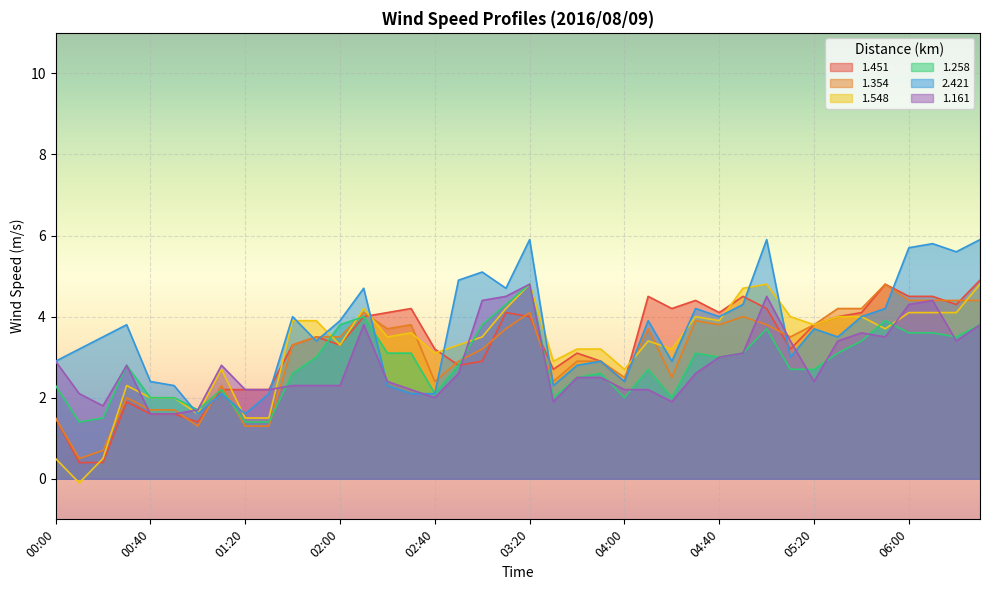

Reading left to right, list all the values displayed in this chart.

1.451: 00:00=1.5	00:10=0.4	00:20=0.4	00:30=1.9	00:40=1.6	00:50=1.6	01:00=1.4	01:10=2.2	01:20=2.2	01:30=2.2	01:40=3.3	01:50=3.5	02:00=3.3	02:10=4.0	02:20=4.1	02:30=4.2	02:40=3.2	02:50=2.8	03:00=2.9	03:10=4.1	03:20=4.0	03:30=2.7	03:40=3.1	03:50=2.9	04:00=2.4	04:10=4.5	04:20=4.2	04:30=4.4	04:40=4.1	04:50=4.5	05:00=4.2	05:10=3.2	05:20=3.8	05:30=4.0	05:40=4.1	05:50=4.8	06:00=4.5	06:10=4.5	06:20=4.3	06:30=4.9
1.354: 00:00=1.5	00:10=0.5	00:20=0.7	00:30=2.0	00:40=1.7	00:50=1.7	01:00=1.3	01:10=2.3	01:20=1.3	01:30=1.3	01:40=3.3	01:50=3.5	02:00=3.5	02:10=4.1	02:20=3.7	02:30=3.8	02:40=2.4	02:50=2.9	03:00=3.2	03:10=3.7	03:20=4.1	03:30=2.4	03:40=2.9	03:50=2.9	04:00=2.5	04:10=3.7	04:20=2.5	04:30=3.9	04:40=3.8	04:50=4.0	05:00=3.8	05:10=3.5	05:20=3.8	05:30=4.2	05:40=4.2	05:50=4.8	06:00=4.4	06:10=4.4	06:20=4.4	06:30=4.4
1.548: 00:00=0.5	00:10=-0.1	00:20=0.5	00:30=2.3	00:40=2.0	00:50=2.0	01:00=1.6	01:10=2.7	01:20=1.5	01:30=1.5	01:40=3.9	01:50=3.9	02:00=3.3	02:10=4.2	02:20=3.5	02:30=3.6	02:40=3.1	02:50=3.3	03:00=3.5	03:10=4.2	03:20=4.8	03:30=2.9	03:40=3.2	03:50=3.2	04:00=2.7	04:10=3.4	04:20=3.2	04:30=4.0	04:40=3.9	04:50=4.7	05:00=4.8	05:10=4.0	05:20=3.8	05:30=4.0	05:40=4.0	05:50=3.7	06:00=4.1	06:10=4.1	06:20=4.1	06:30=4.8
1.258: 00:00=2.3	00:10=1.4	00:20=1.5	00:30=2.8	00:40=2.0	00:50=2.0	01:00=1.7	01:10=2.2	01:20=1.4	01:30=1.4	01:40=2.6	01:50=3.0	02:00=3.8	02:10=4.0	02:20=3.1	02:30=3.1	02:40=2.1	02:50=2.8	03:00=3.8	03:10=4.3	03:20=4.8	03:30=2.0	03:40=2.5	03:50=2.6	04:00=2.0	04:10=2.7	04:20=2.0	04:30=3.1	04:40=3.0	04:50=3.1	05:00=3.7	05:10=2.7	05:20=2.7	05:30=3.1	05:40=3.4	05:50=3.9	06:00=3.6	06:10=3.6	06:20=3.5	06:30=3.8
2.421: 00:00=2.9	00:10=3.2	00:20=3.5	00:30=3.8	00:40=2.4	00:50=2.3	01:00=1.6	01:10=2.1	01:20=1.6	01:30=2.1	01:40=4.0	01:50=3.4	02:00=3.9	02:10=4.7	02:20=2.3	02:30=2.1	02:40=2.1	02:50=4.9	03:00=5.1	03:10=4.7	03:20=5.9	03:30=2.3	03:40=2.8	03:50=2.9	04:00=2.4	04:10=3.9	04:20=2.9	04:30=4.2	04:40=4.0	04:50=4.3	05:00=5.9	05:10=3.0	05:20=3.7	05:30=3.5	05:40=4.0	05:50=4.2	06:00=5.7	06:10=5.8	06:20=5.6	06:30=5.9
1.161: 00:00=2.9	00:10=2.1	00:20=1.8	00:30=2.8	00:40=1.6	00:50=1.6	01:00=1.7	01:10=2.8	01:20=2.2	01:30=2.2	01:40=2.3	01:50=2.3	02:00=2.3	02:10=3.8	02:20=2.4	02:30=2.2	02:40=2.0	02:50=2.6	03:00=4.4	03:10=4.5	03:20=4.8	03:30=1.9	03:40=2.5	03:50=2.5	04:00=2.2	04:10=2.2	04:20=1.9	04:30=2.6	04:40=3.0	04:50=3.1	05:00=4.5	05:10=3.4	05:20=2.4	05:30=3.4	05:40=3.6	05:50=3.5	06:00=4.3	06:10=4.4	06:20=3.4	06:30=3.8